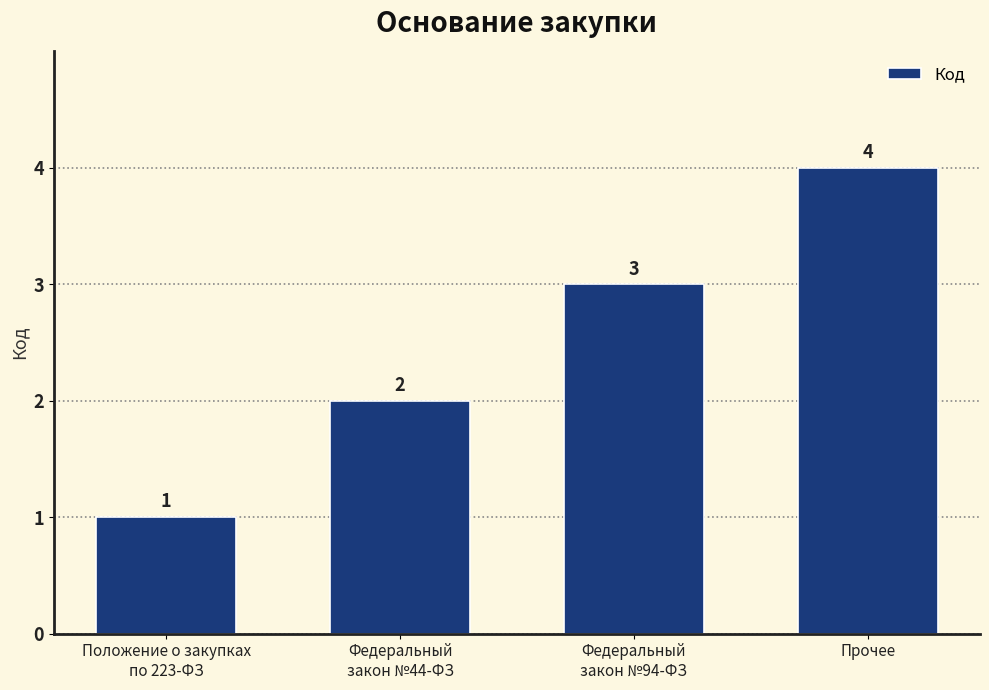

How many values are below 3?

2